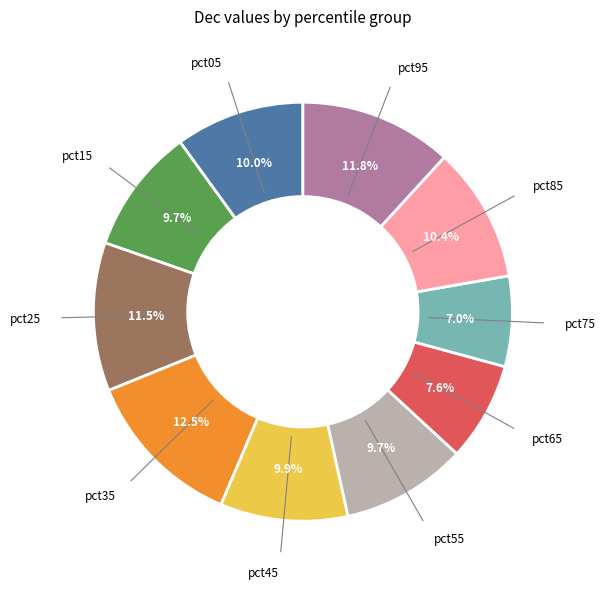

What is the largest slice in the pie chart?

pct35